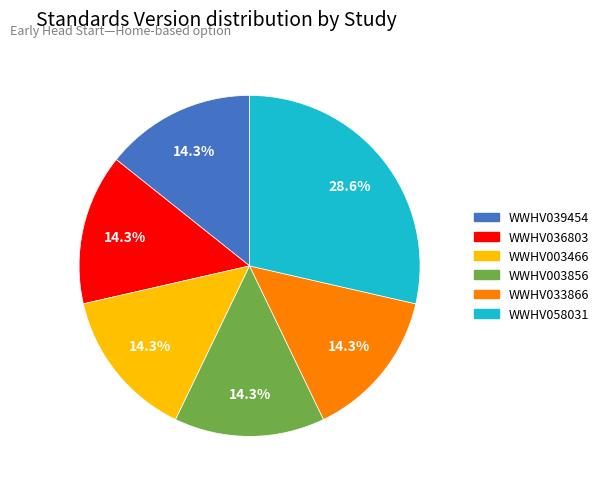

Is the sum of WWHV003856 and WWHV033866 greater than half?

No